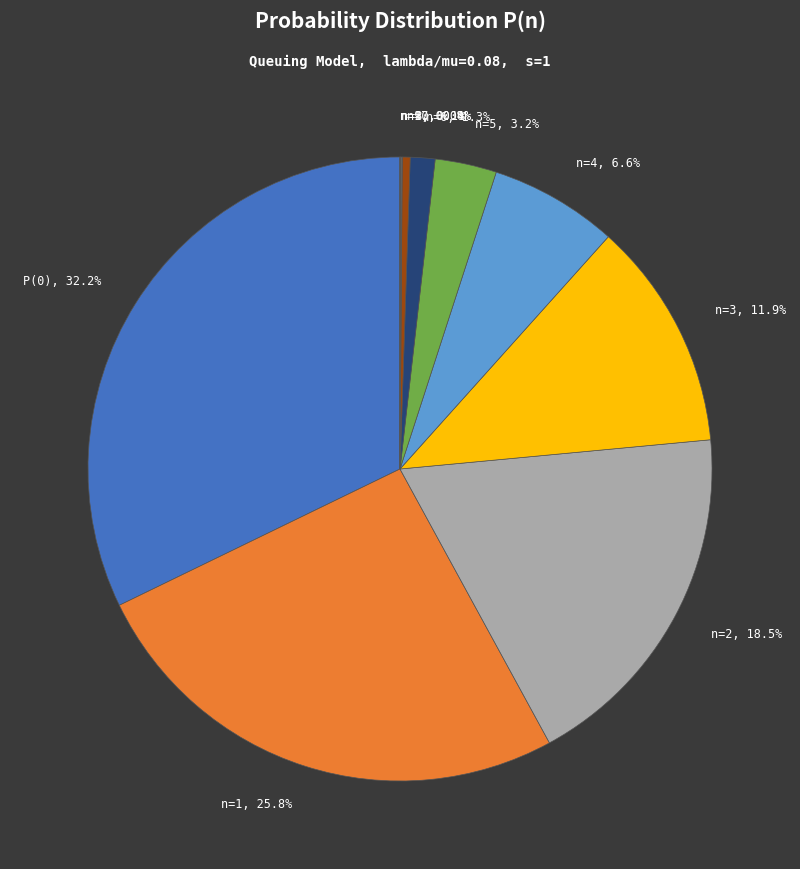

Combined, what portion of the pie is P(0), 32.2% and n=6, 1.3%?

33.5%